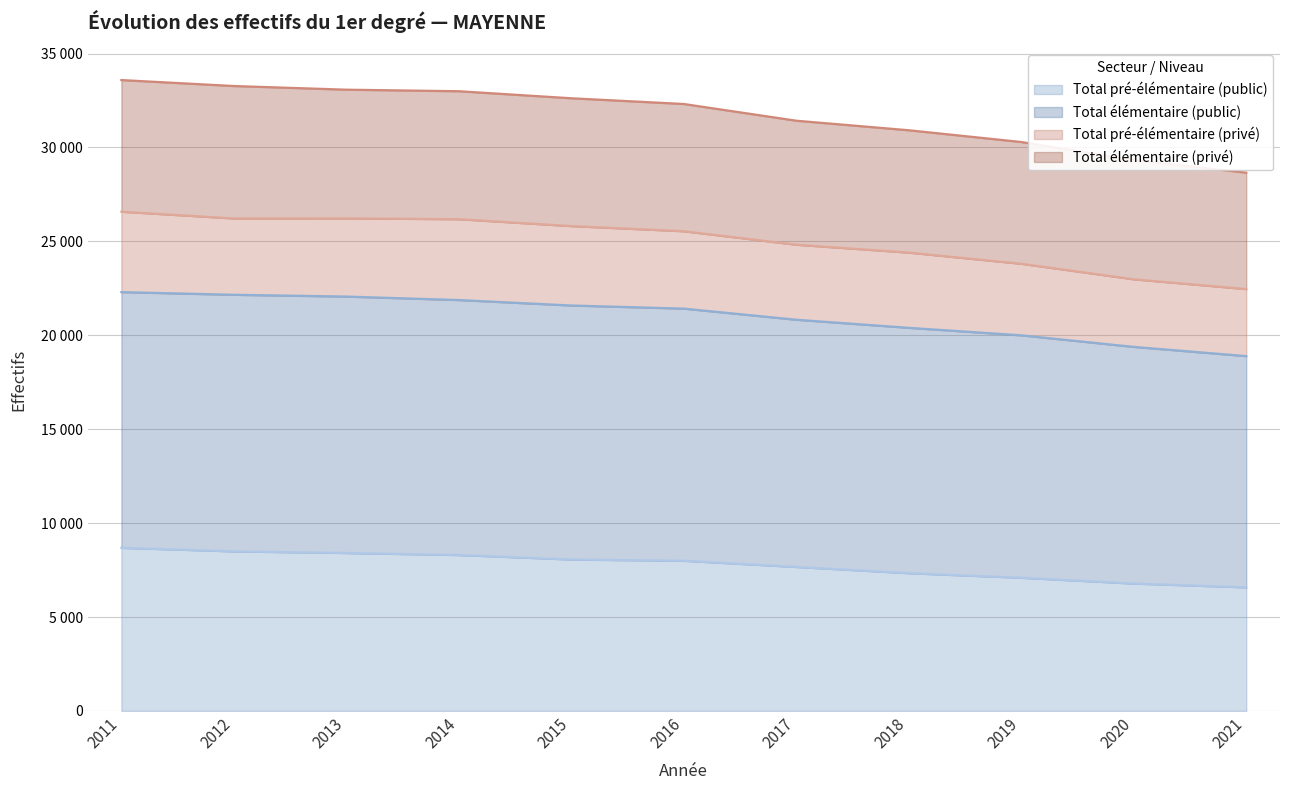

Between 2021 and 2011, which is larger?

2011